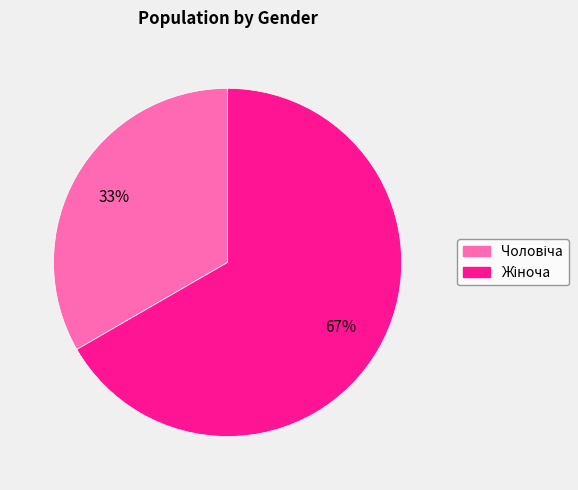

To the nearest percent, what is the difference between the Чоловіча and Жіноча slice percentages?

33%